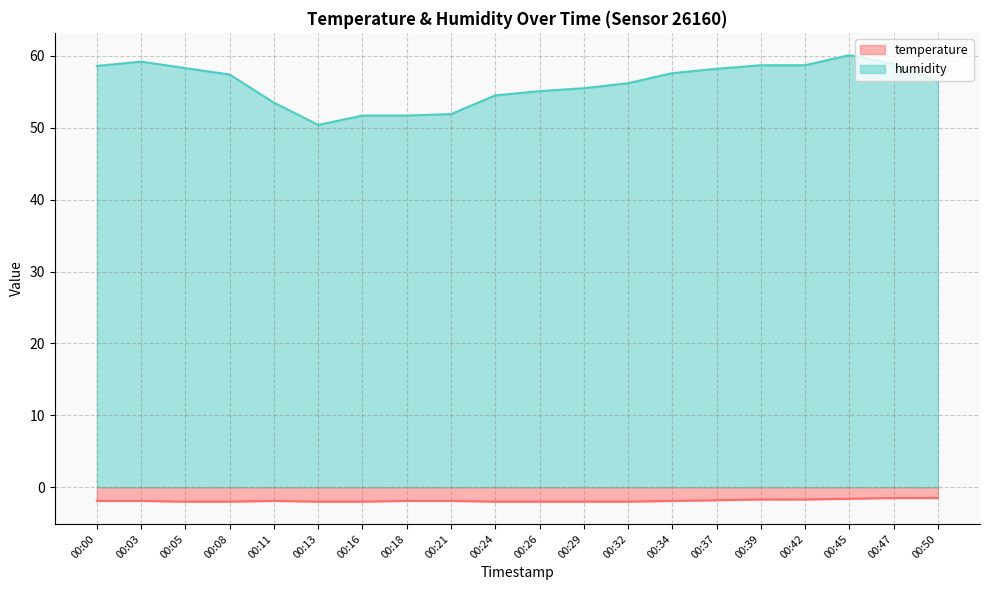

What is the average value of the temperature series?

-1.9